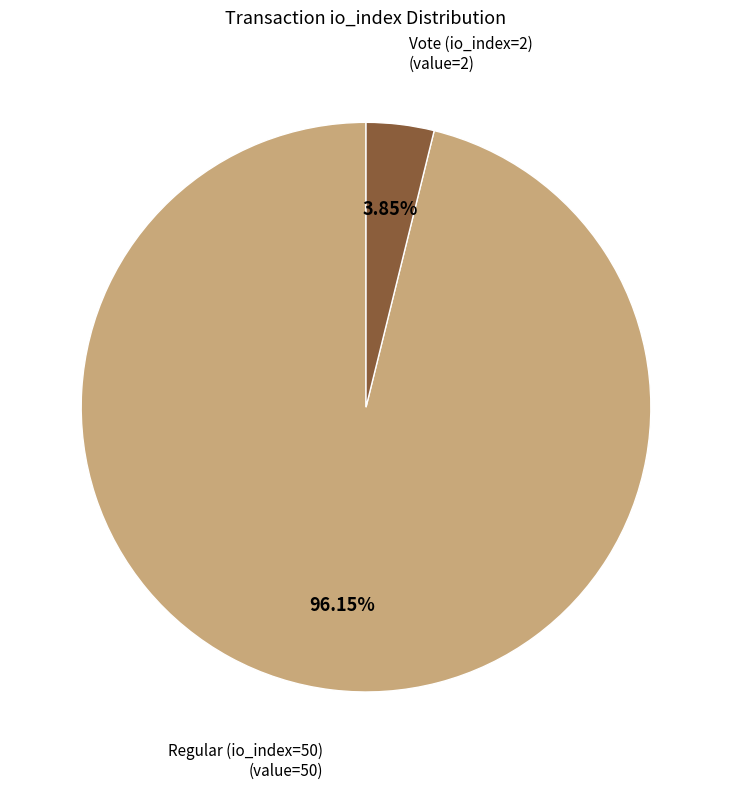

Is there a majority slice in this chart?

Yes